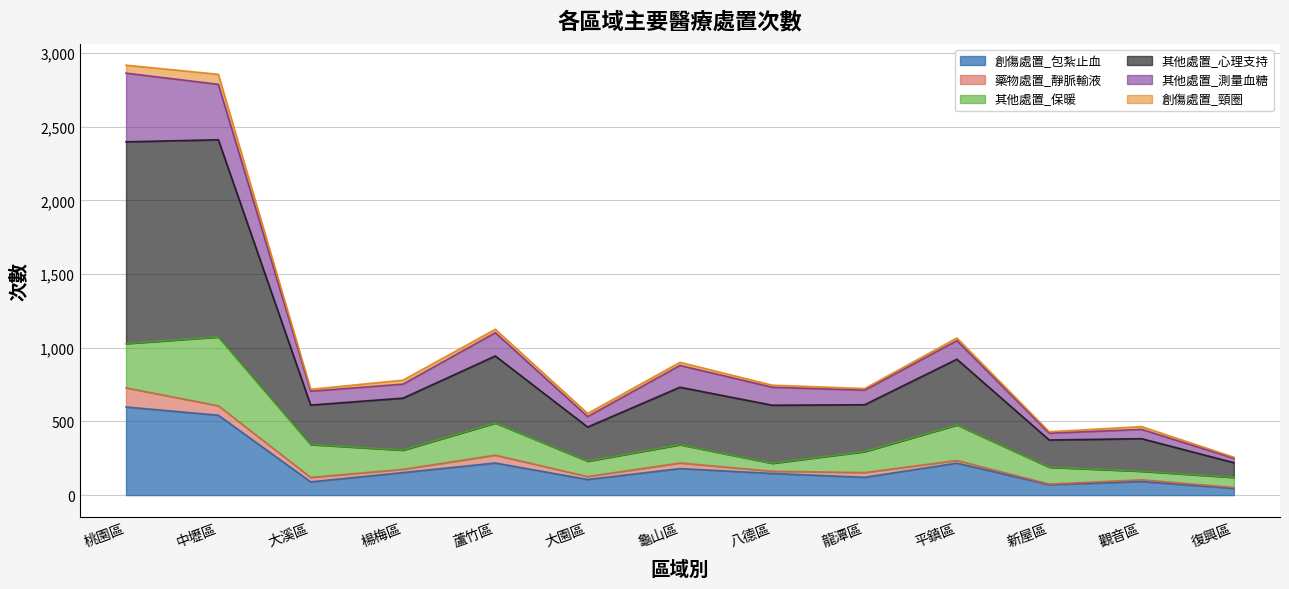

True or false: 其他處置_心理支持 has a value of 3780 at 中壢區.

False